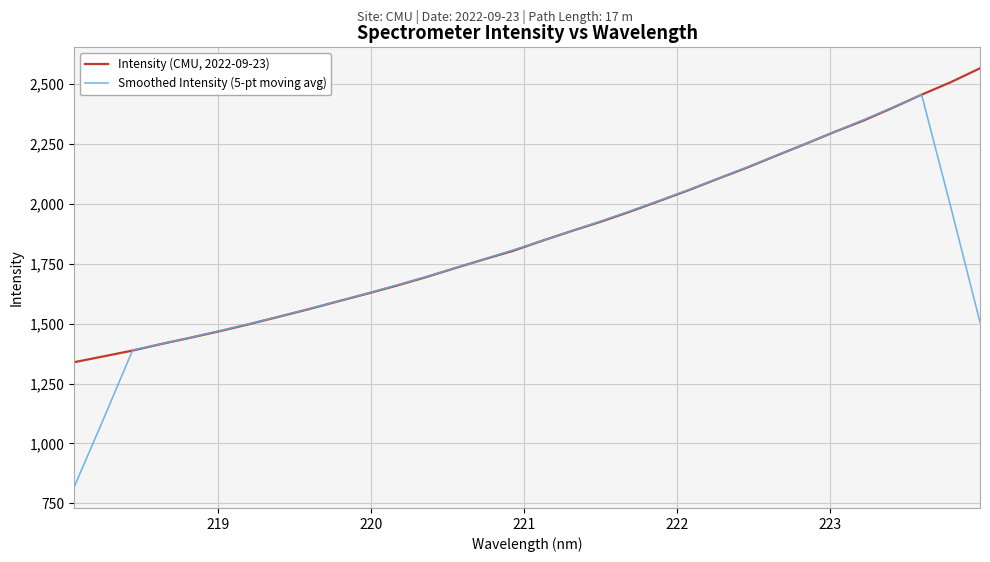

Is this an area chart (filled region under the line)?

No